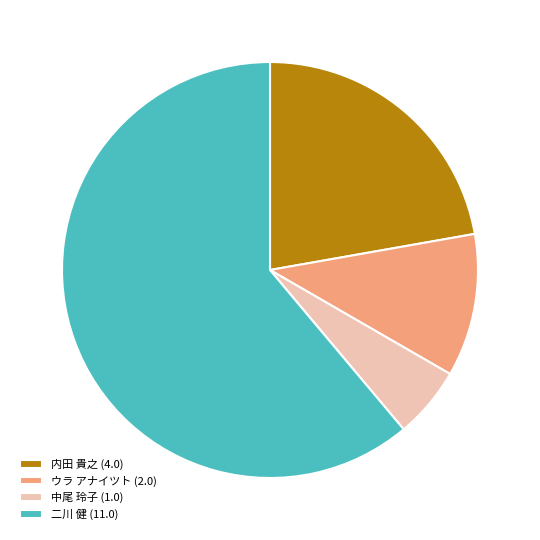

The ウラ アナイツト (2.0) slice represents 3% of the pie. True or false?

False